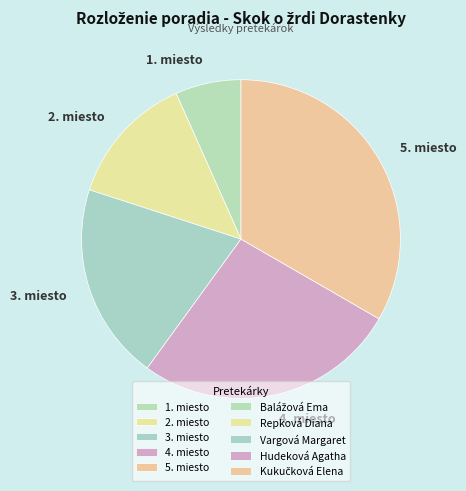

Combined, do 5. miesto and 4. miesto account for over 50%?

Yes